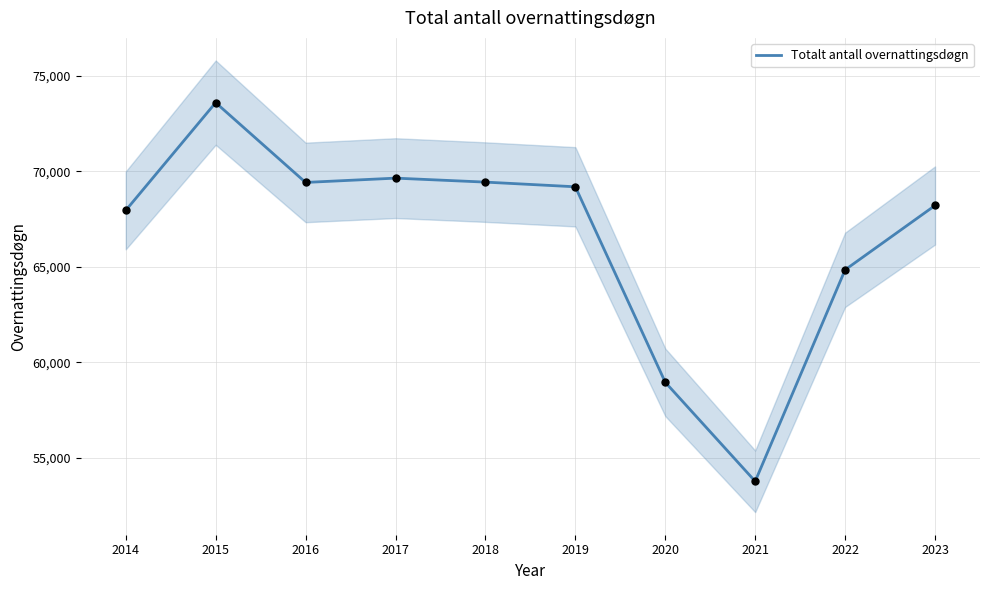

Which has a higher value, 2017 or 2018?

2017